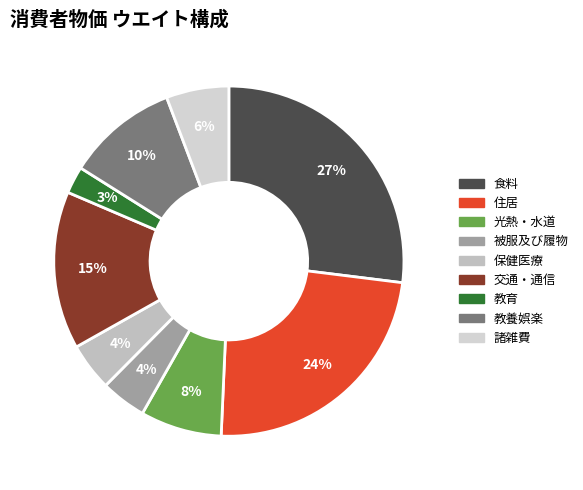

Which slice is the smallest?

教育